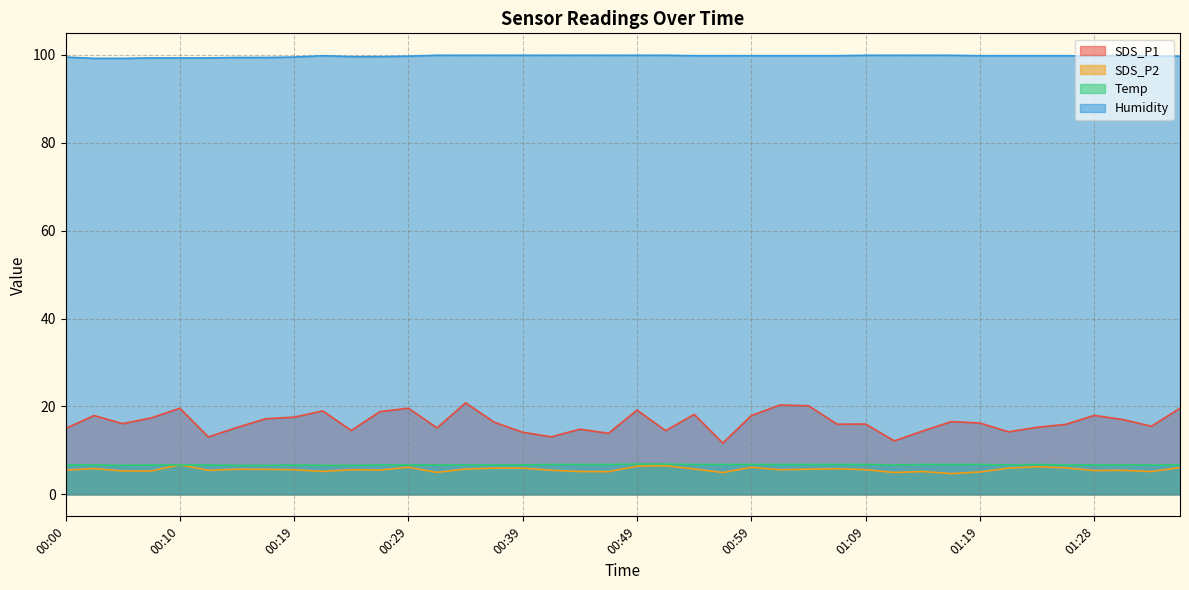

How many interior local peaks does the SDS_P2 series have?

11